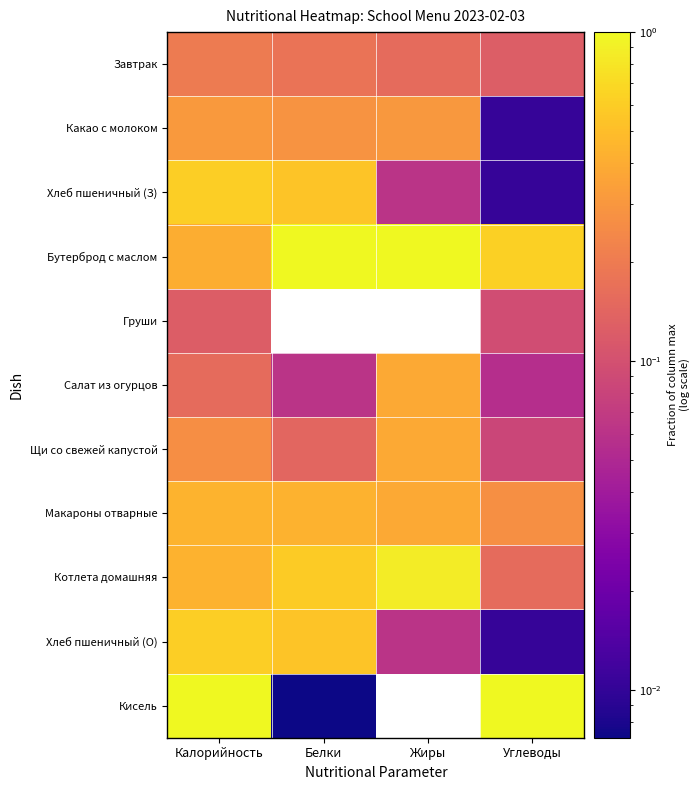

Reading left to right, extract all data points from this chart.

Завтрак: Калорийность=0.2	Белки=0.2	Жиры=0.2	Углеводы=0.1
Какао с молоком: Калорийность=0.3	Белки=0.3	Жиры=0.3	Углеводы=0.0
Хлеб пшеничный (З): Калорийность=0.6	Белки=0.5	Жиры=0.1	Углеводы=0.0
Бутерброд с маслом: Калорийность=0.4	Белки=1.0	Жиры=1.0	Углеводы=0.6
Груши: Калорийность=0.1	Белки=0.0	Жиры=0.0	Углеводы=0.1
Салат из огурцов: Калорийность=0.2	Белки=0.1	Жиры=0.4	Углеводы=0.1
Щи со свежей капустой: Калорийность=0.3	Белки=0.1	Жиры=0.4	Углеводы=0.1
Макароны отварные: Калорийность=0.4	Белки=0.4	Жиры=0.4	Углеводы=0.3
Котлета домашняя: Калорийность=0.4	Белки=0.6	Жиры=0.9	Углеводы=0.2
Хлеб пшеничный (О): Калорийность=0.6	Белки=0.5	Жиры=0.1	Углеводы=0.0
Кисель: Калорийность=1.0	Белки=0.0	Жиры=0.0	Углеводы=1.0